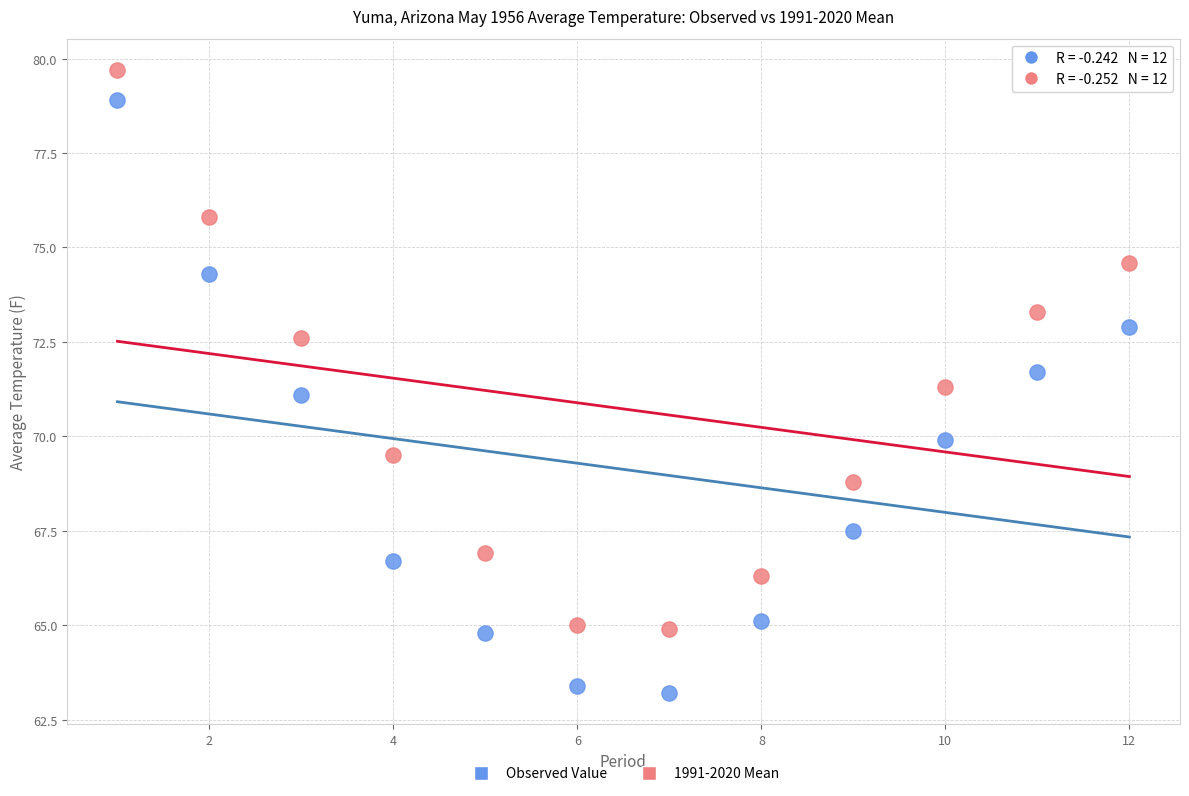

Which series reaches the minimum Y coordinate?

Observed Value